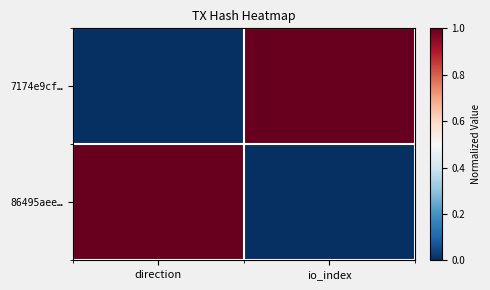

What is the greatest value displayed?

1